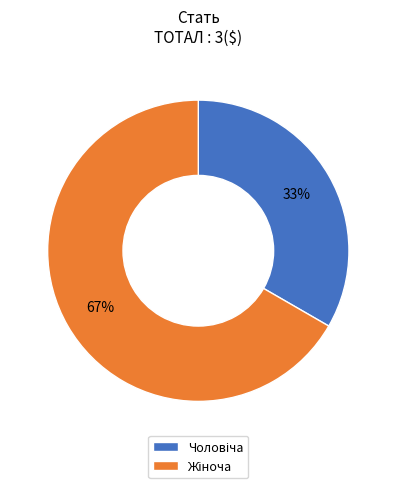

To the nearest percent, what is the average slice percentage?

50%